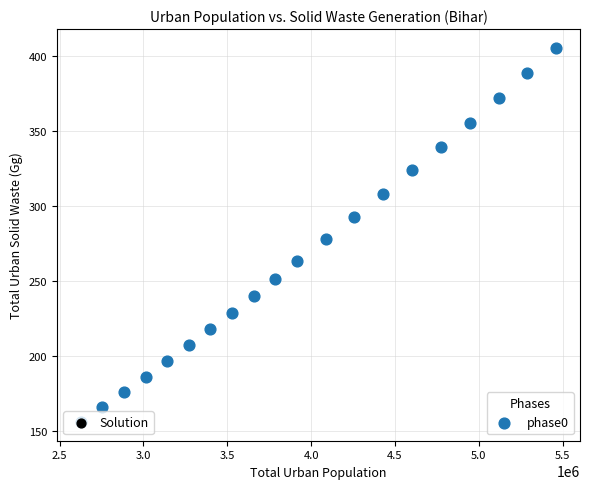

What is the range of Y values (max minus min)?

248.9